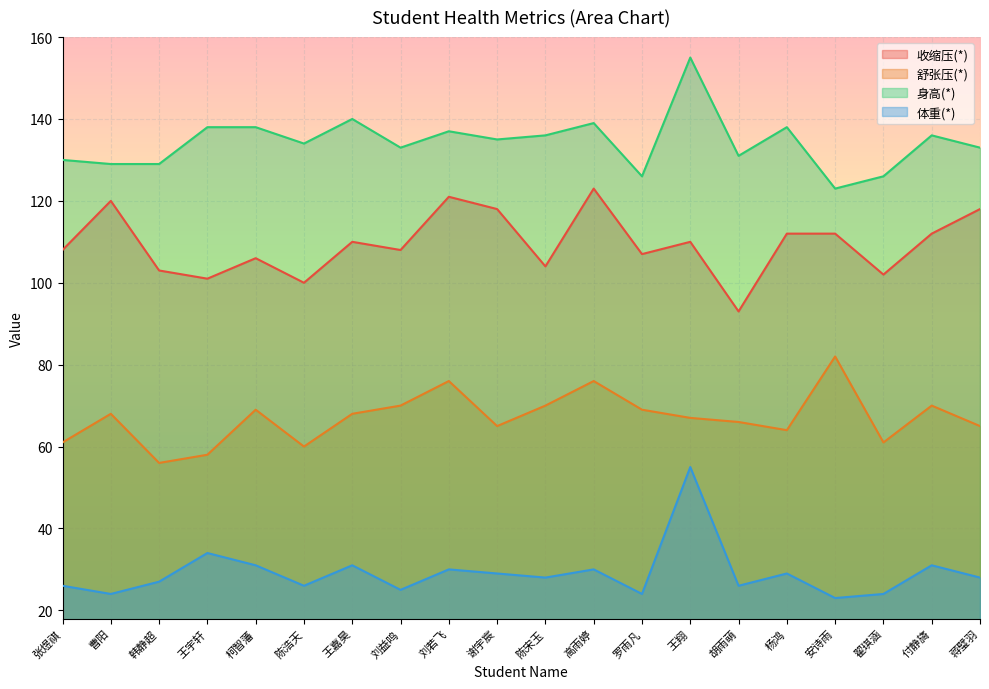

At which label is 舒张压(*) closest to 69?

柯智藩